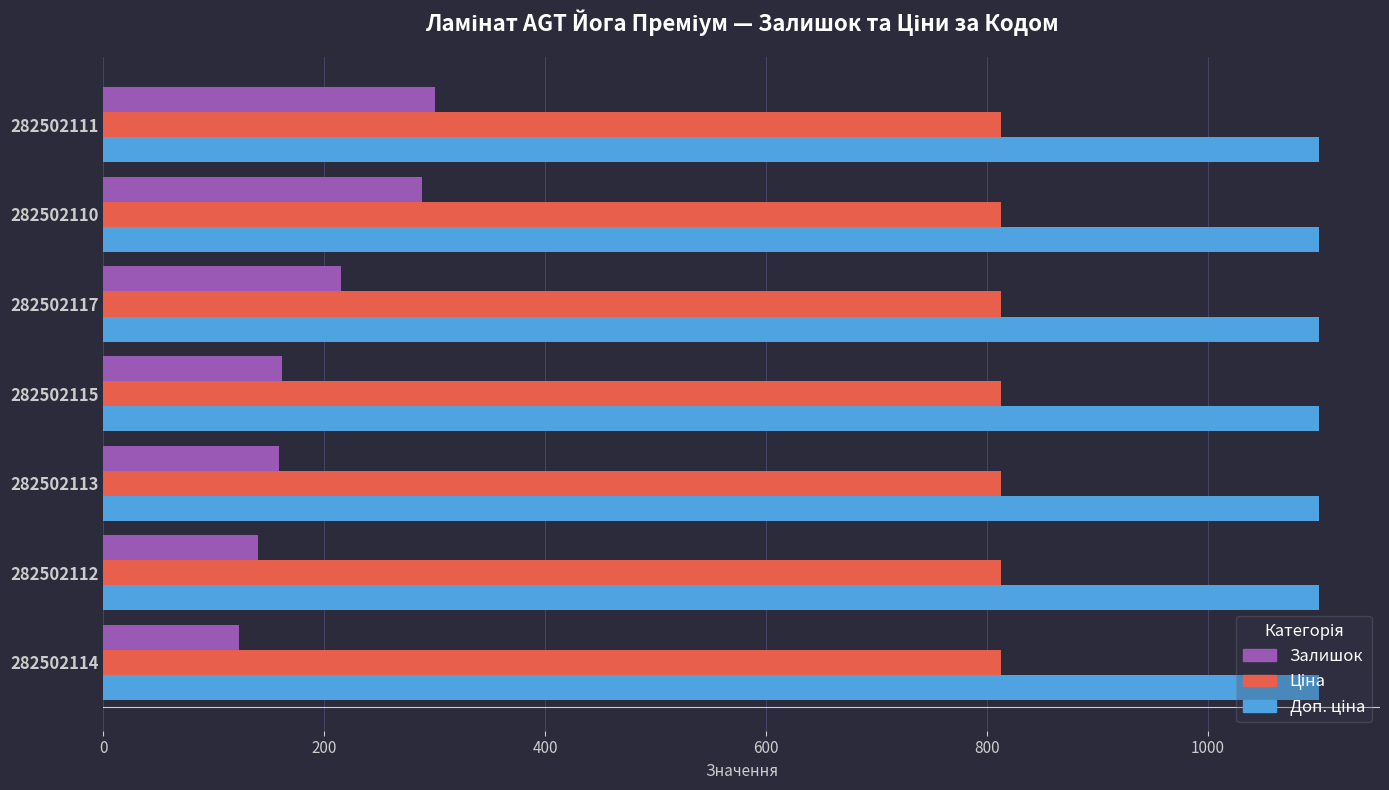

Between 282502113 and 282502110, which series saw the biggest shift?

Залишок